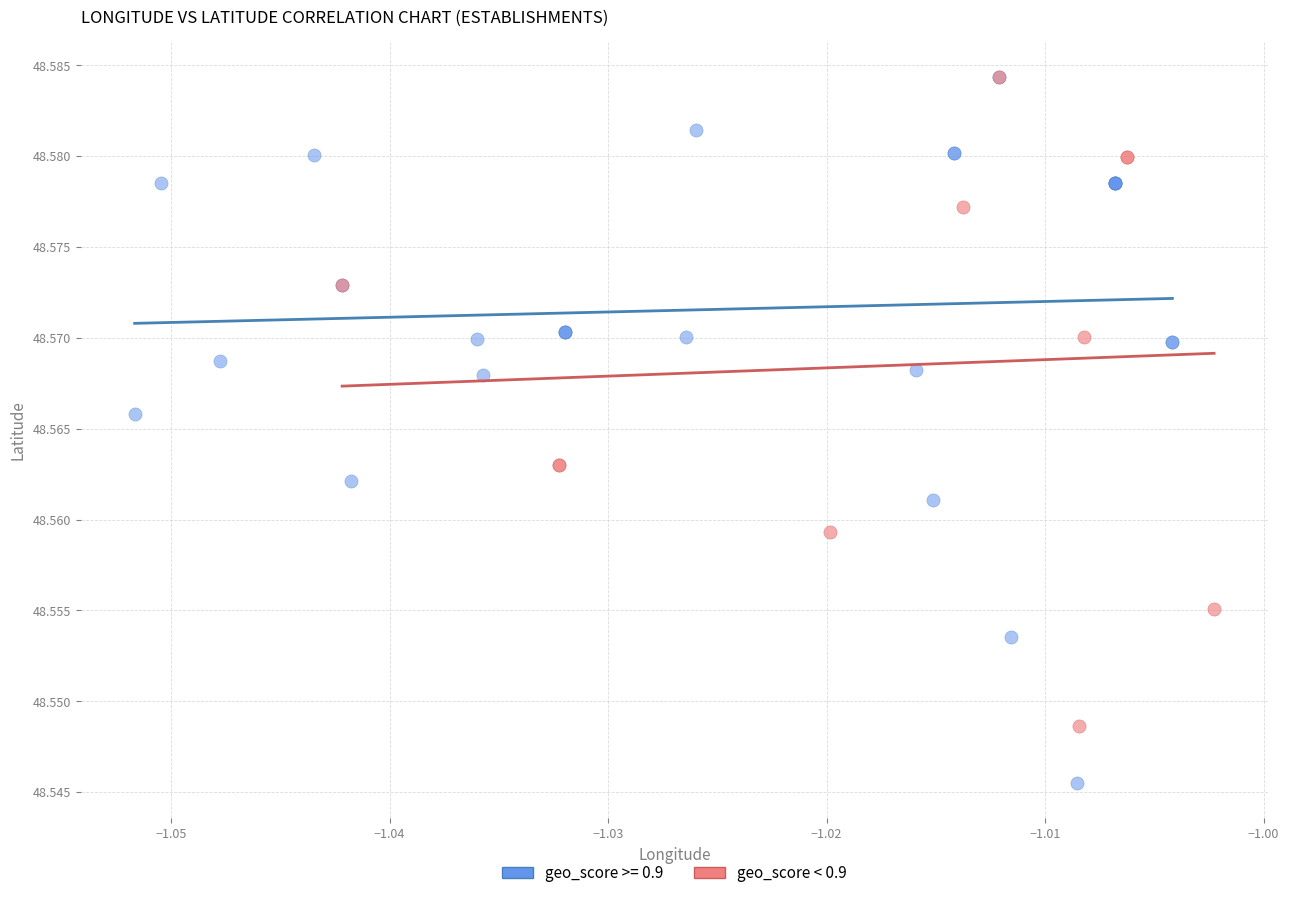

Which series has the widest spread of Y values?

geo_score >= 0.9